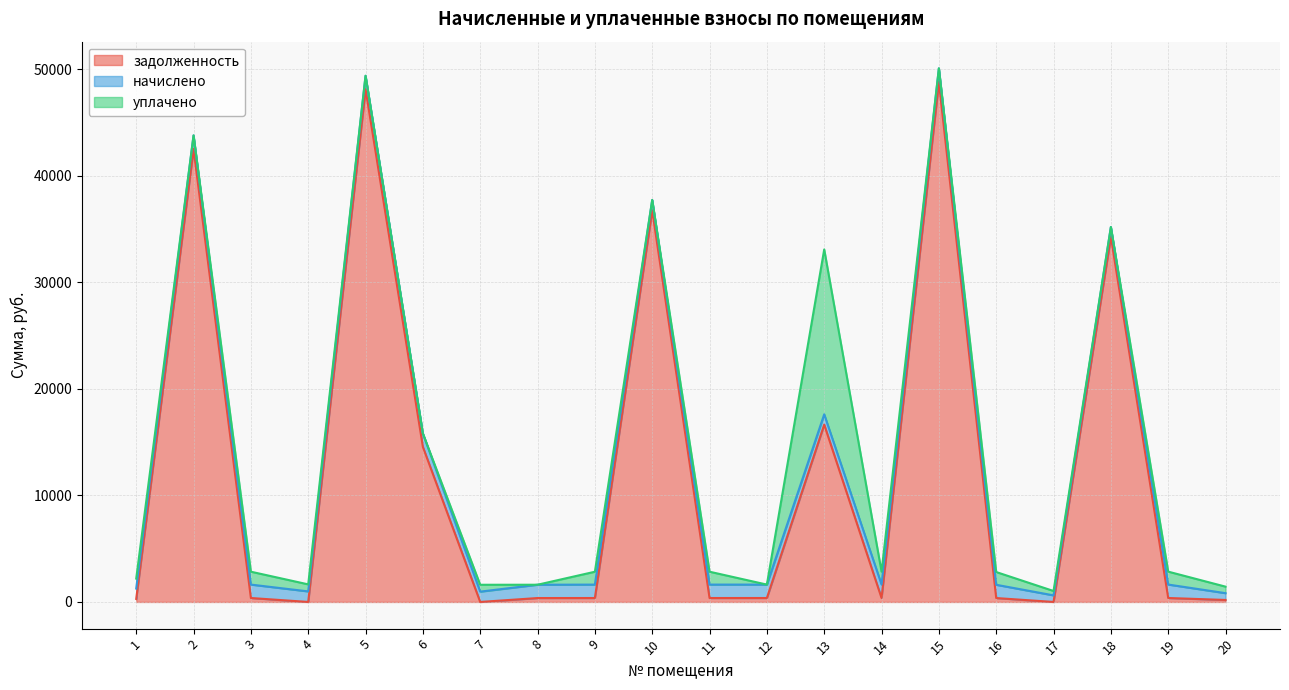

True or false: уплачено has more than 0 interior local peaks.

True